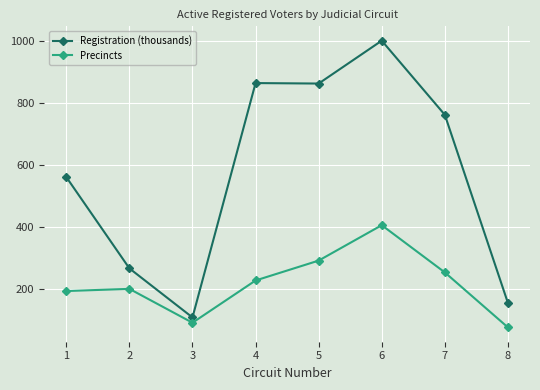

True or false: Precincts and Registration (thousands) cross at least once.

False